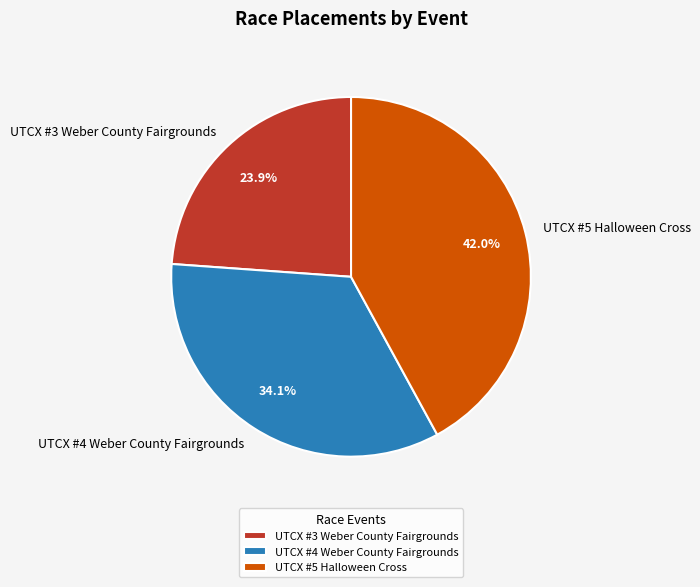

What is the ratio of the value at UTCX #3 Weber County Fairgrounds to the value at UTCX #5 Halloween Cross?

0.6